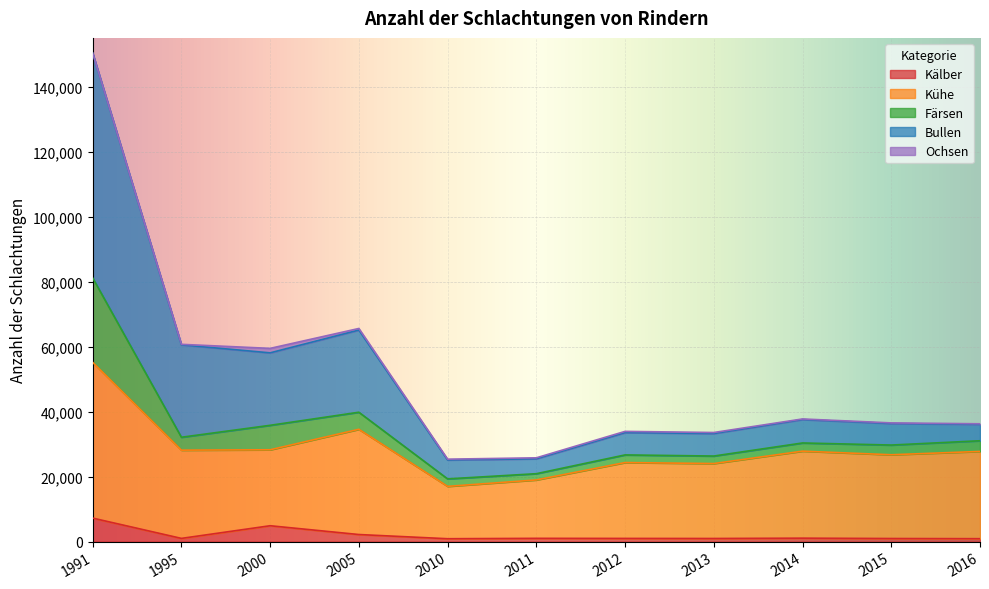

At which category is the sum across all series the highest?

1991